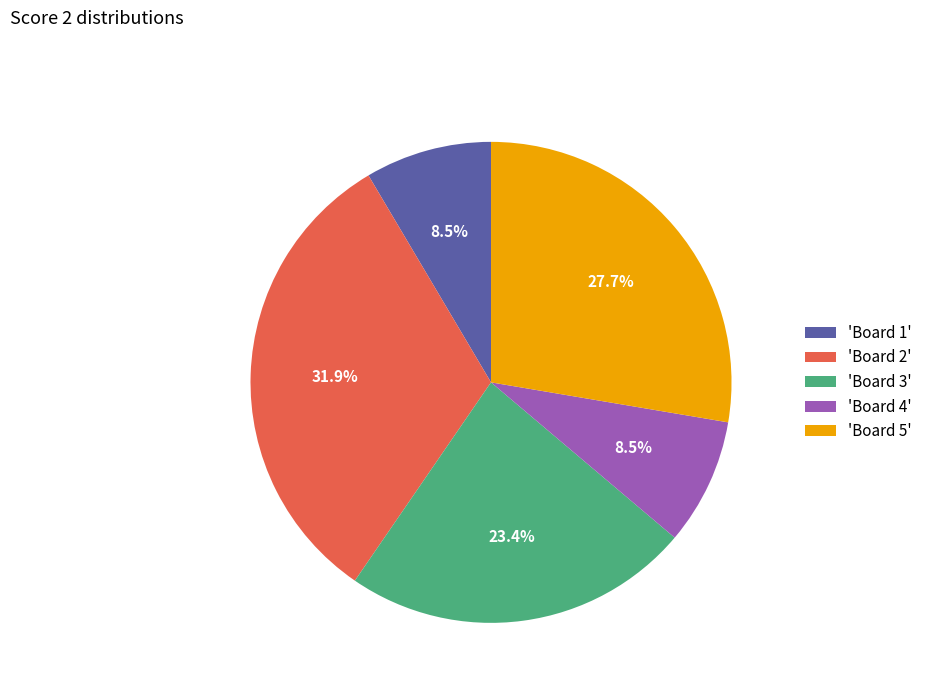

Is there a majority slice in this chart?

No